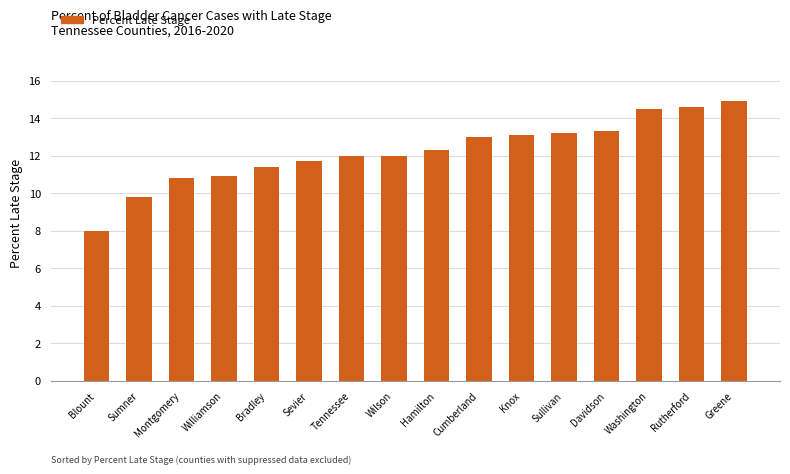

Reading left to right, list all the values displayed in this chart.

Blount=8.0	Sumner=9.8	Montgomery=10.8	Williamson=10.9	Bradley=11.4	Sevier=11.7	Tennessee=12.0	Wilson=12.0	Hamilton=12.3	Cumberland=13.0	Knox=13.1	Sullivan=13.2	Davidson=13.3	Washington=14.5	Rutherford=14.6	Greene=14.9